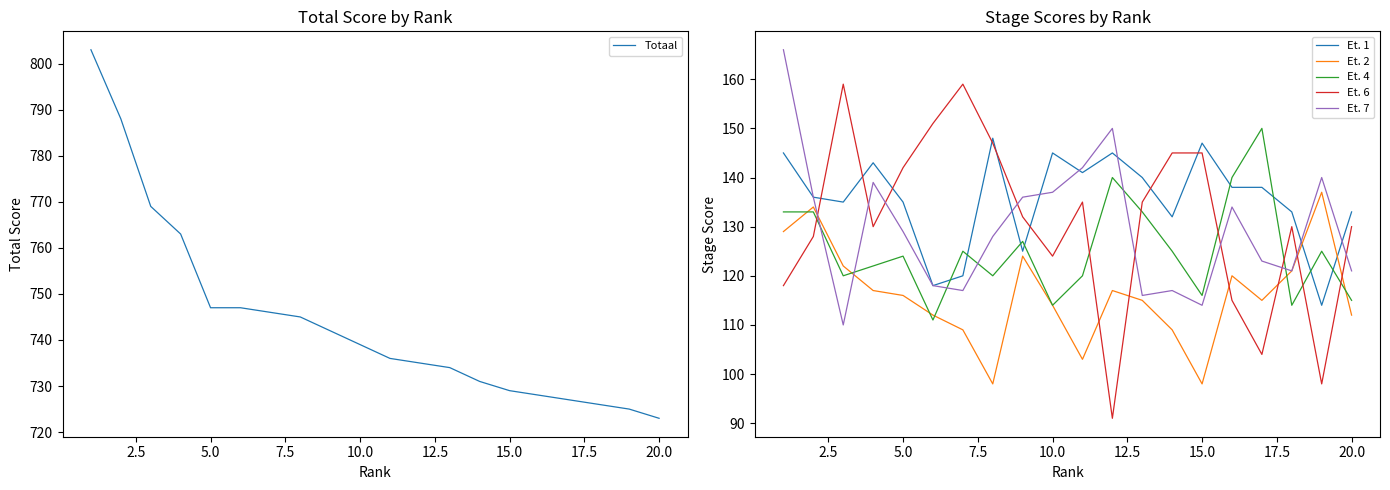

True or false: Et. 1 has a value of 145 at 10.0.

True